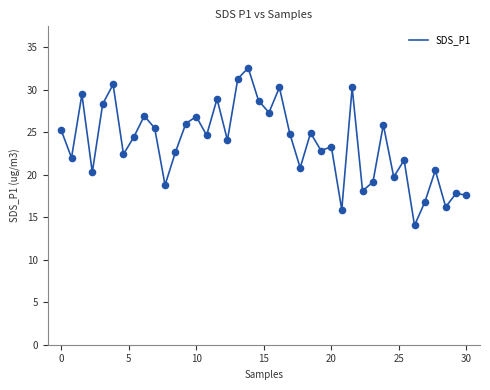

What is the smallest value displayed?

14.0